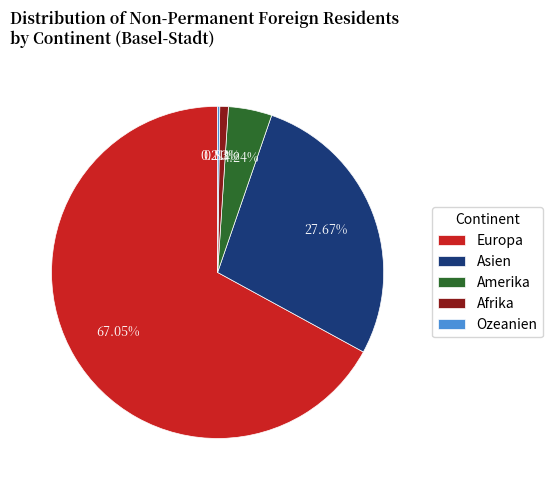

What portion of the pie excludes Afrika?

99.2%